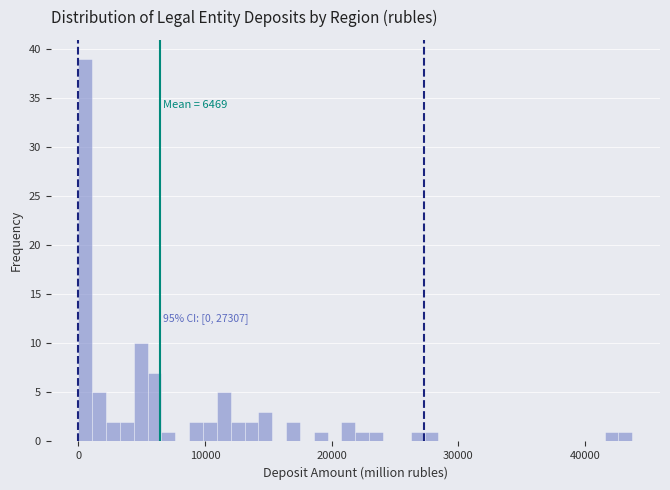

Read against the x-axis, roughly where is the centre of the tallest bar?

1000